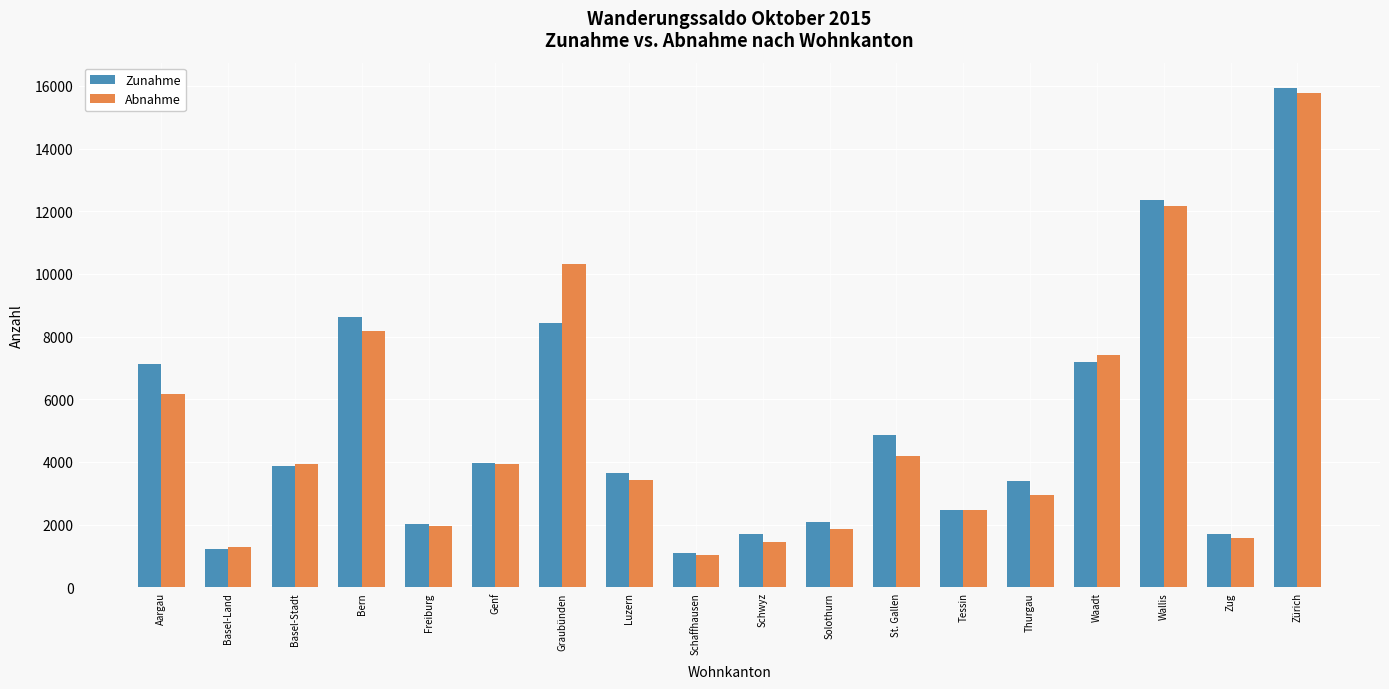

Does the chart contain stacked bars?

No